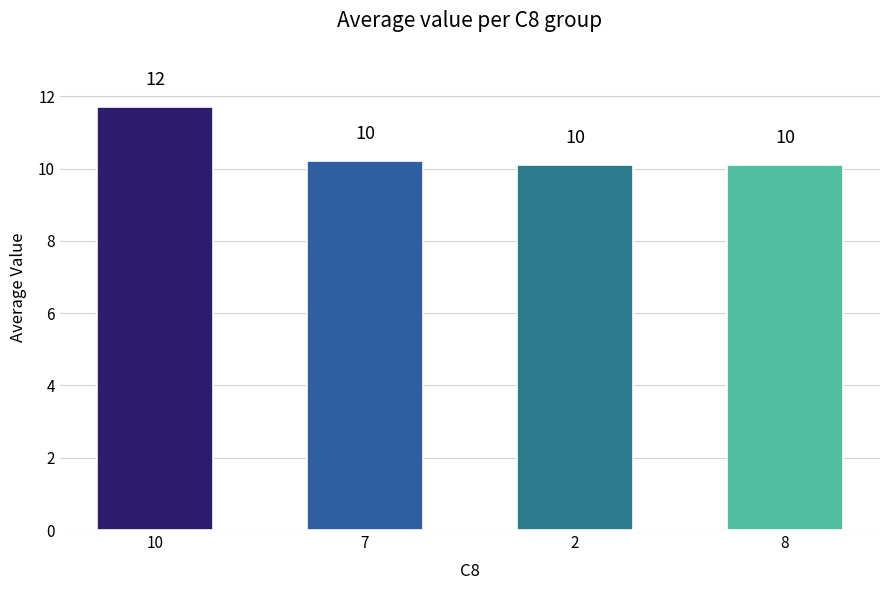

The value at 8 is 4.8. True or false?

False